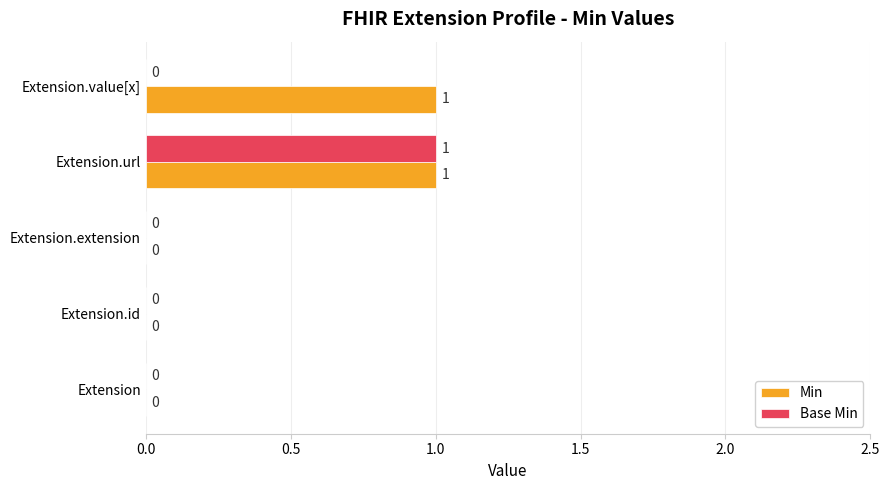

True or false: Base Min has a value of 0 at Extension.value[x].

True